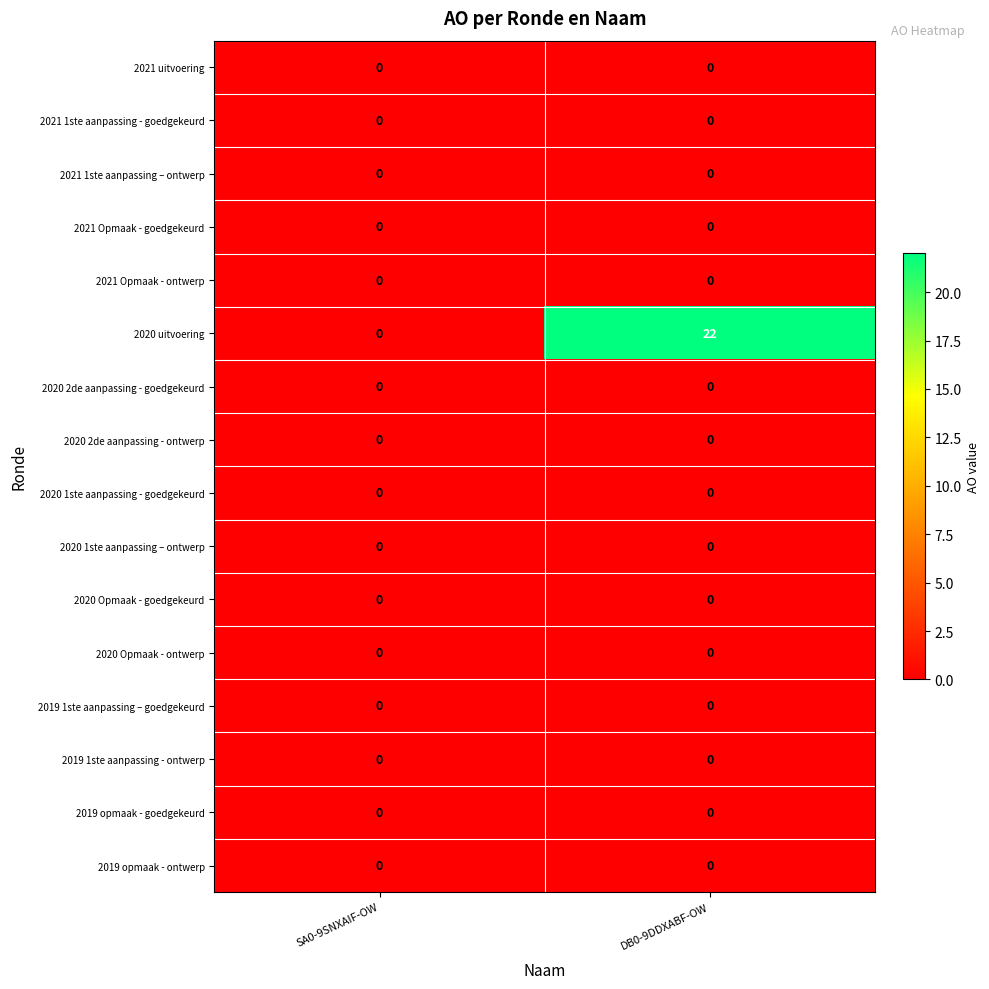

The value of 2019 1ste aanpassing – goedgekeurd at SA0-9SNXAIF-OW is 0. True or false?

True